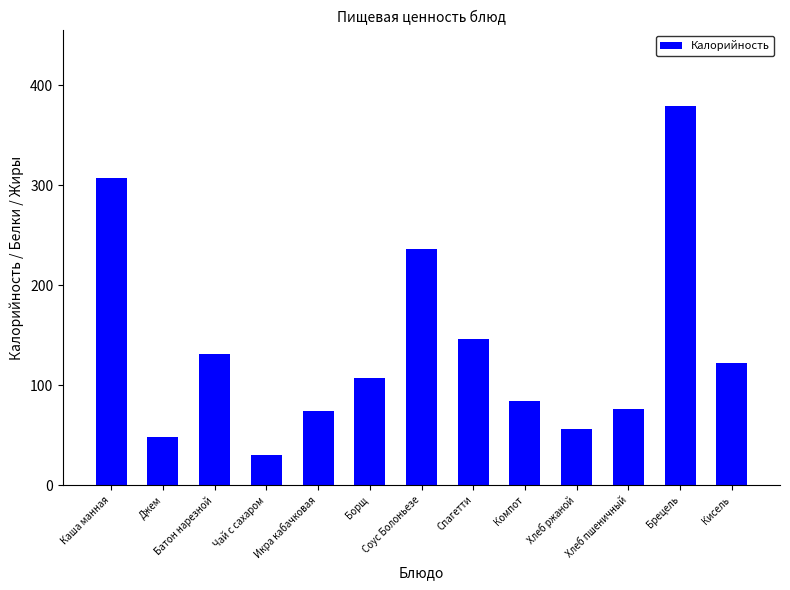

The value at Икра кабачковая is 18.3. True or false?

False